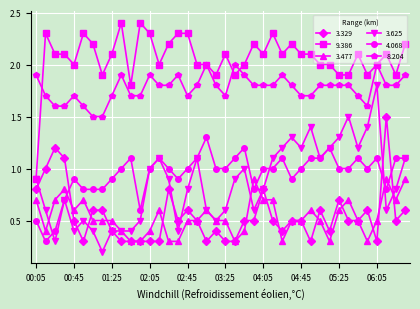

What is the sum of all 3.625 values?

34.2